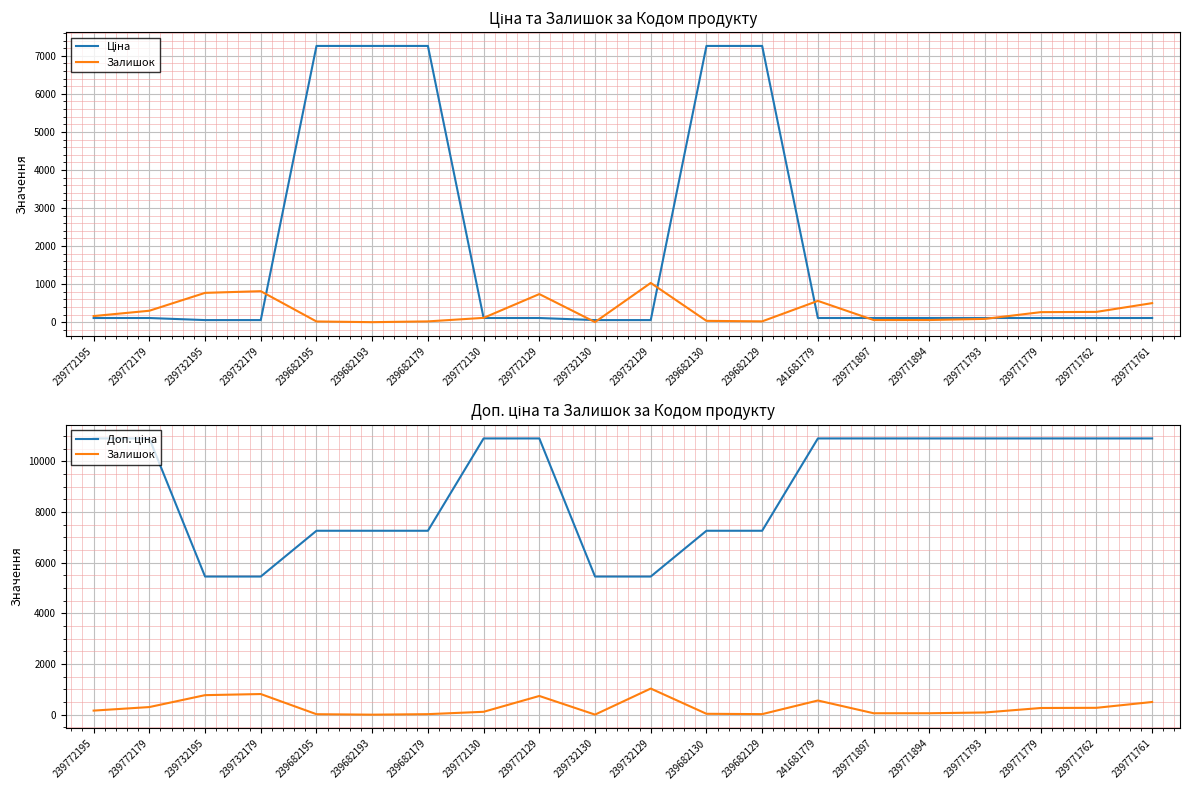

How many distinct data groups are displayed?

3